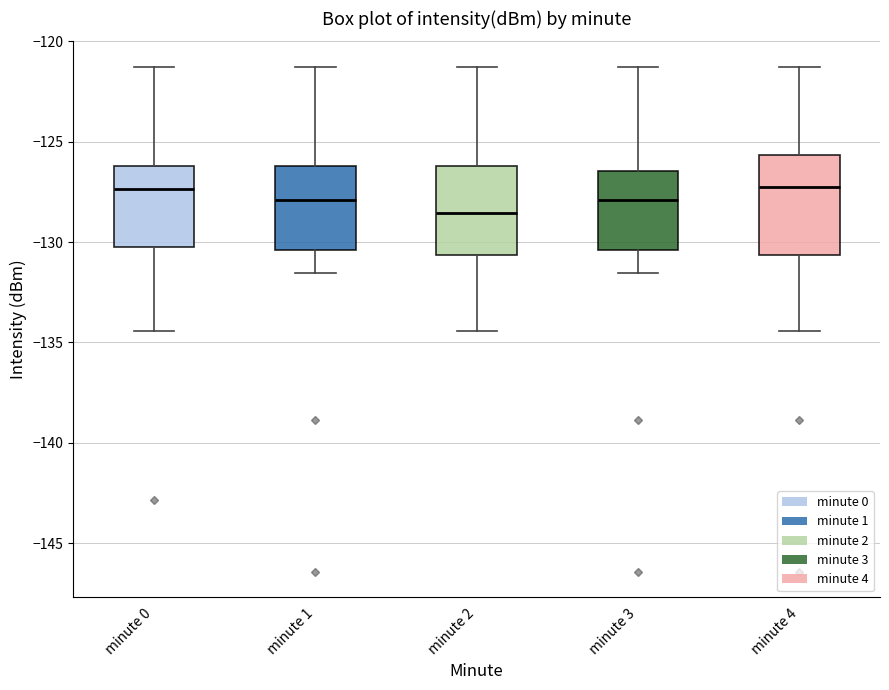

Reading left to right, read every box against the y-axis: the position of its median line, the range the box covers, and the ends of its whiskers. The values are not printed on the chart, so give them approximately, as read against the axis.

minute 0: median -127.5, box -130.5 to -126.0, whiskers -134.5 to -121.5
minute 1: median -128.0, box -130.5 to -126.0, whiskers -131.5 to -121.5
minute 2: median -128.5, box -130.5 to -126.0, whiskers -134.5 to -121.5
minute 3: median -128.0, box -130.5 to -126.5, whiskers -131.5 to -121.5
minute 4: median -127.0, box -130.5 to -125.5, whiskers -134.5 to -121.5